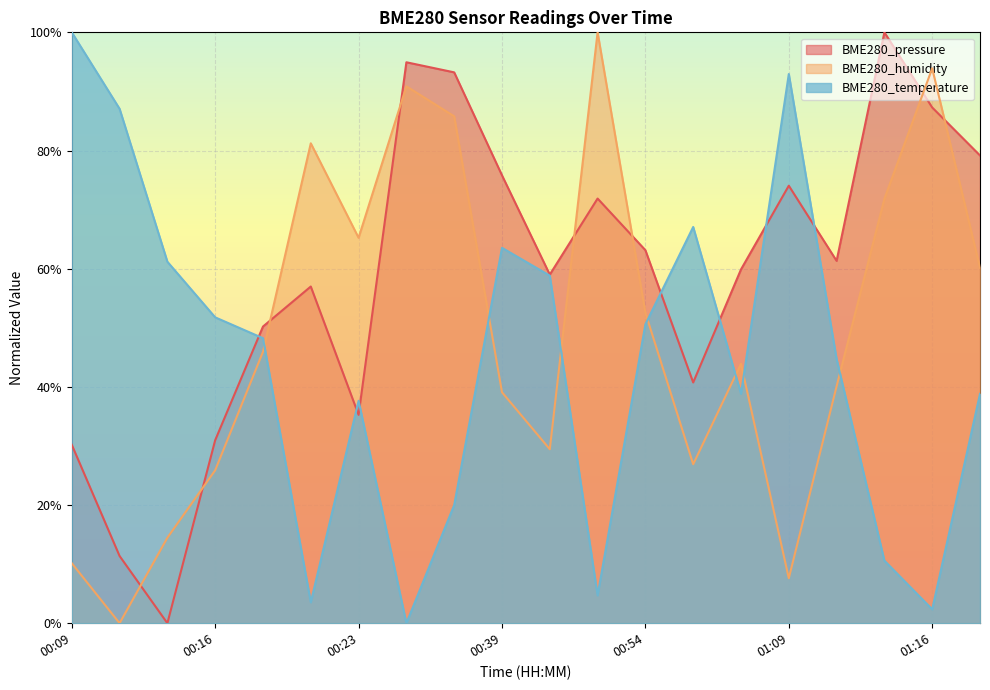

The value of BME280_pressure at 00:18 is 0.3. True or false?

False